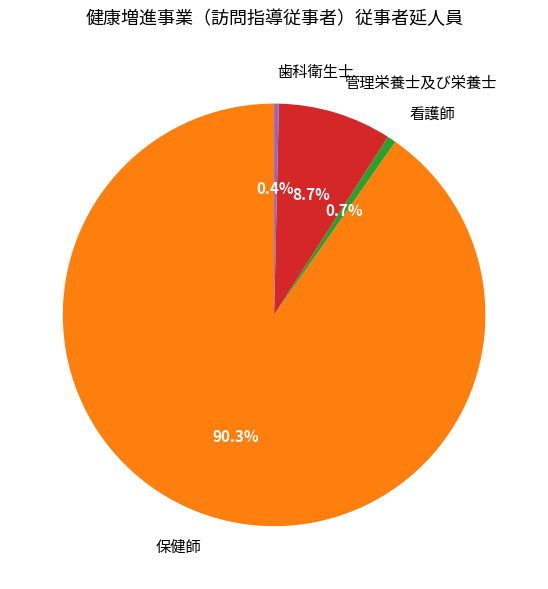

Is it true that 看護師 is 11% of the pie?

False